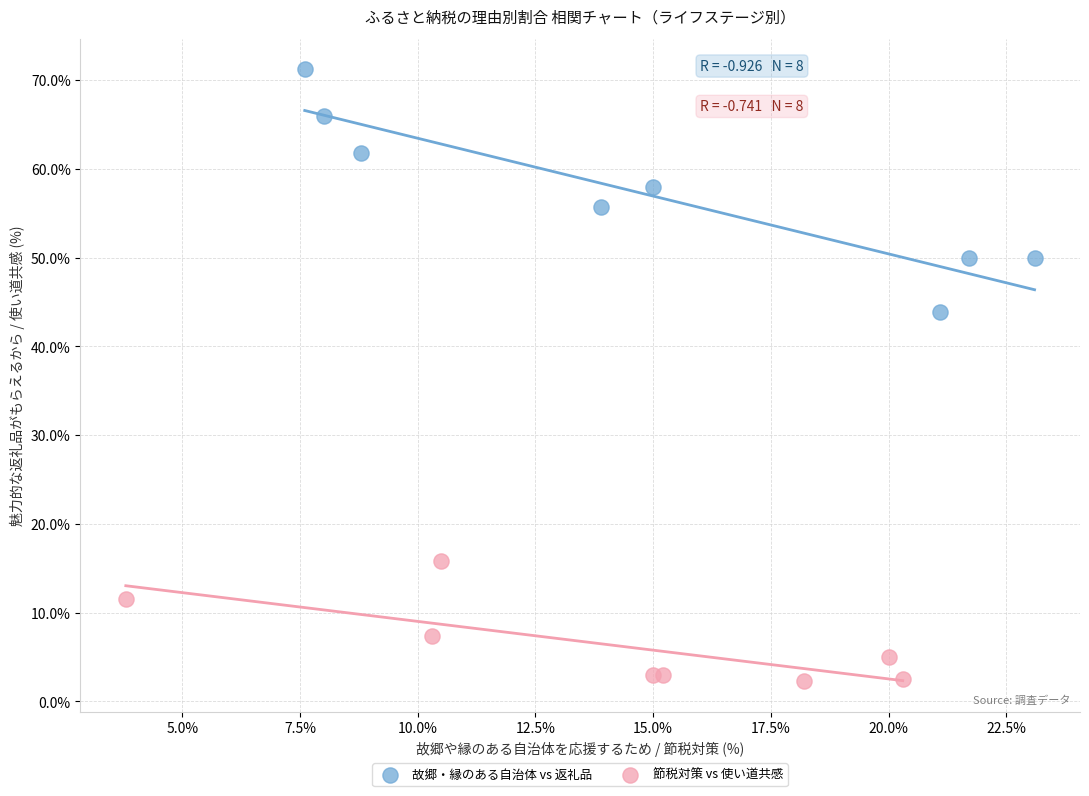

Which series has the largest Y range (max minus min)?

故郷・縁のある自治体 vs 返礼品